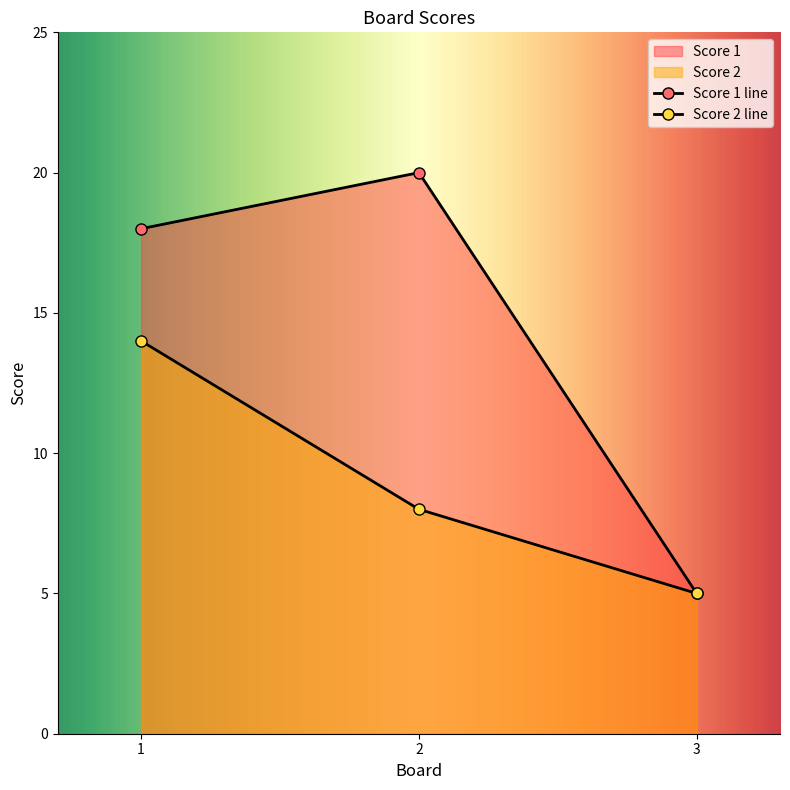

At which label is Score 1 closest to 12?

1